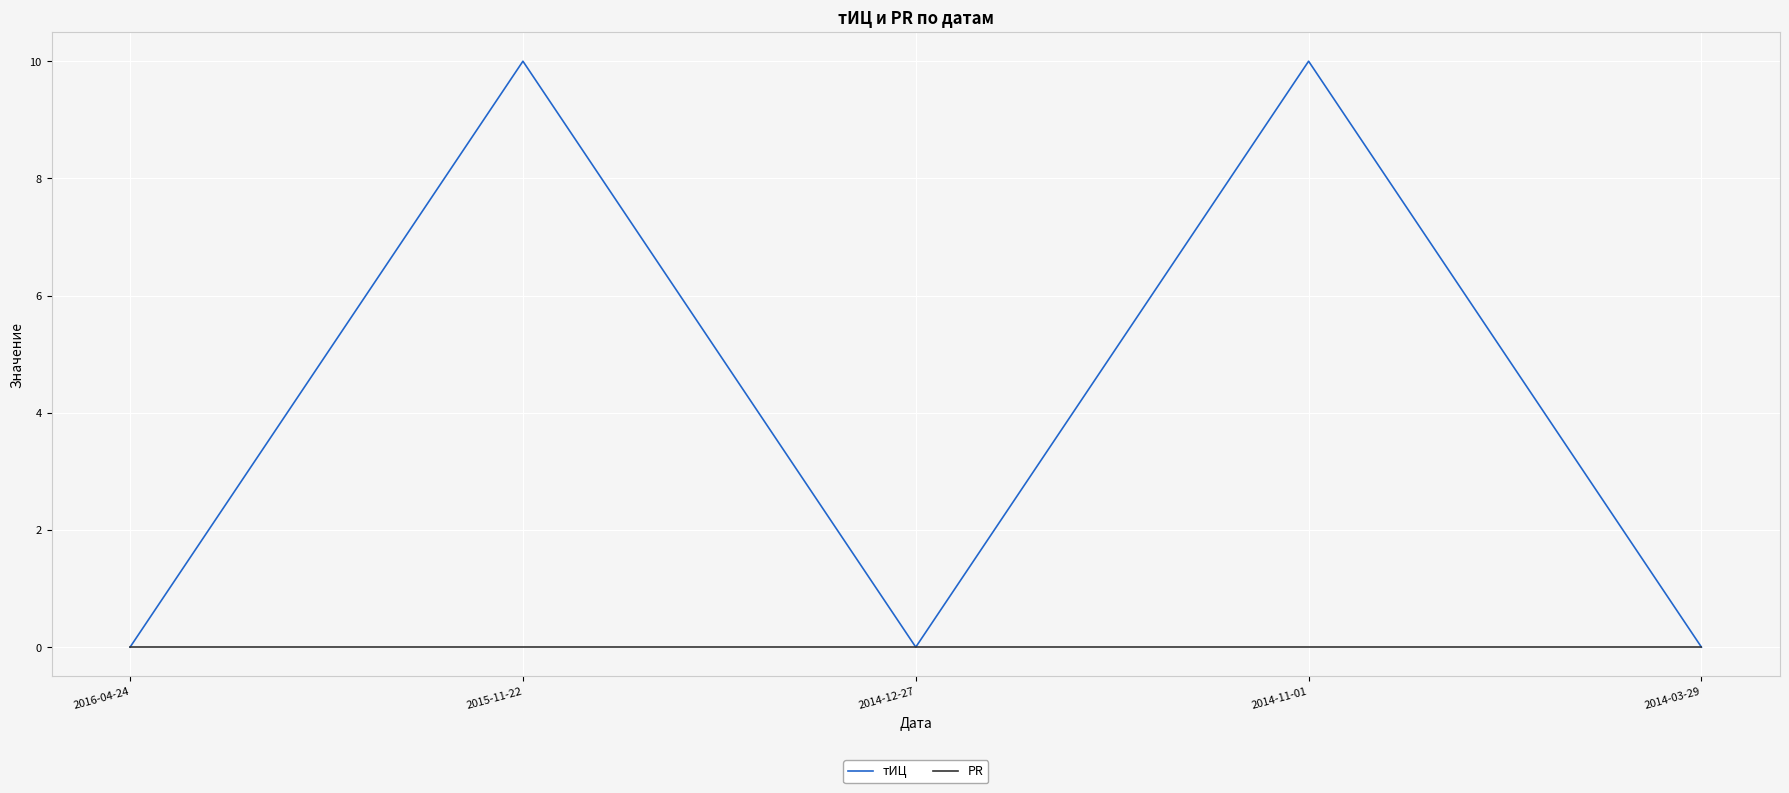

Is it true that тИЦ equals 5 at 2014-03-29?

False